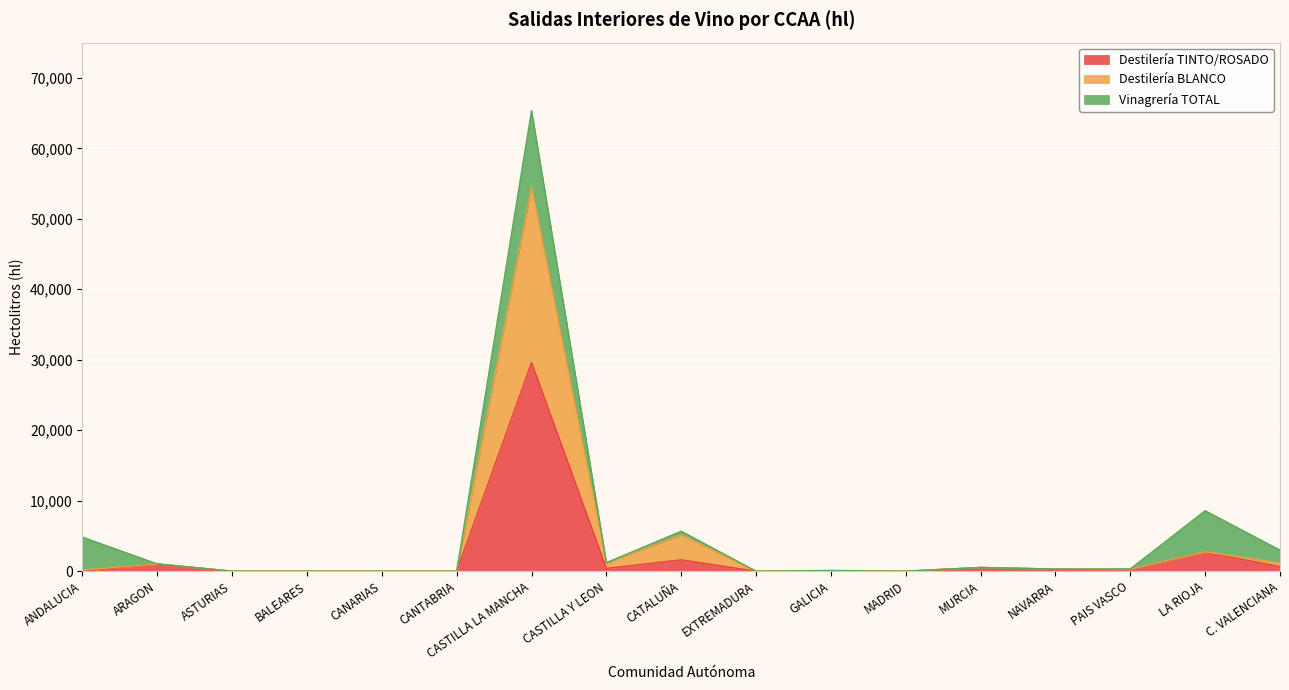

Is it true that Destilería BLANCO equals 1665 at ARAGON?

False